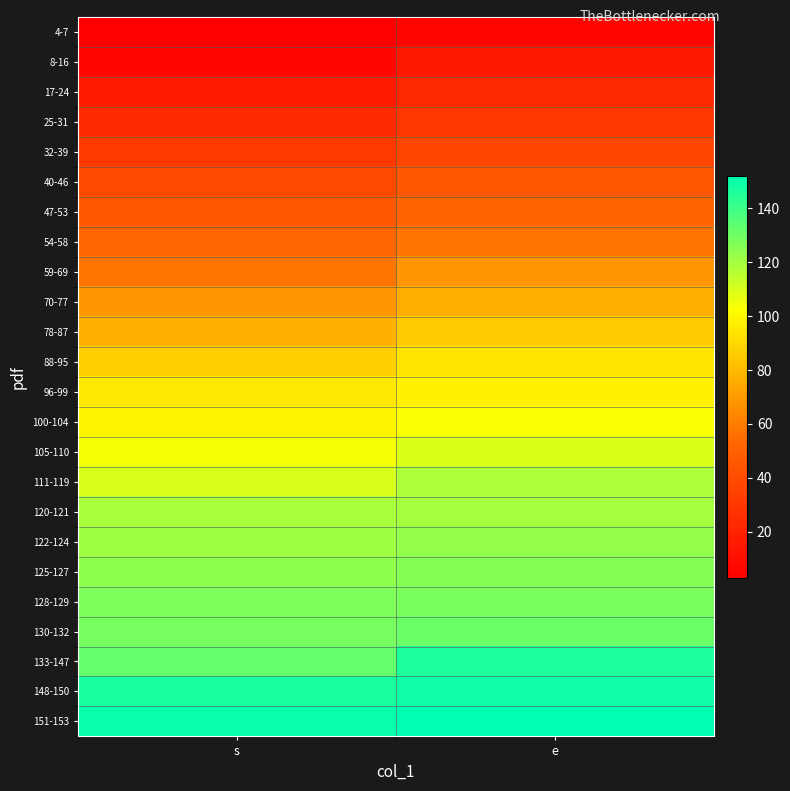

Count the number of categories in the chart.

2